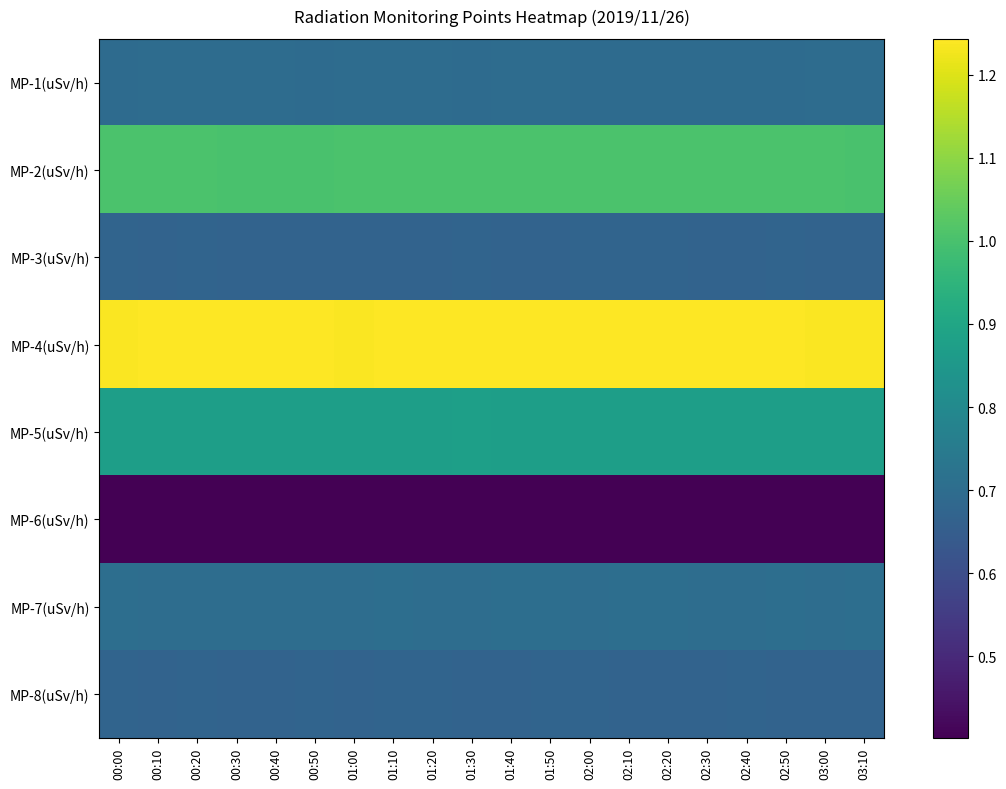

At 00:50, list the series in order from largest to smallest.

MP-4(uSv/h), MP-2(uSv/h), MP-5(uSv/h), MP-7(uSv/h), MP-1(uSv/h), MP-8(uSv/h), MP-3(uSv/h), MP-6(uSv/h)